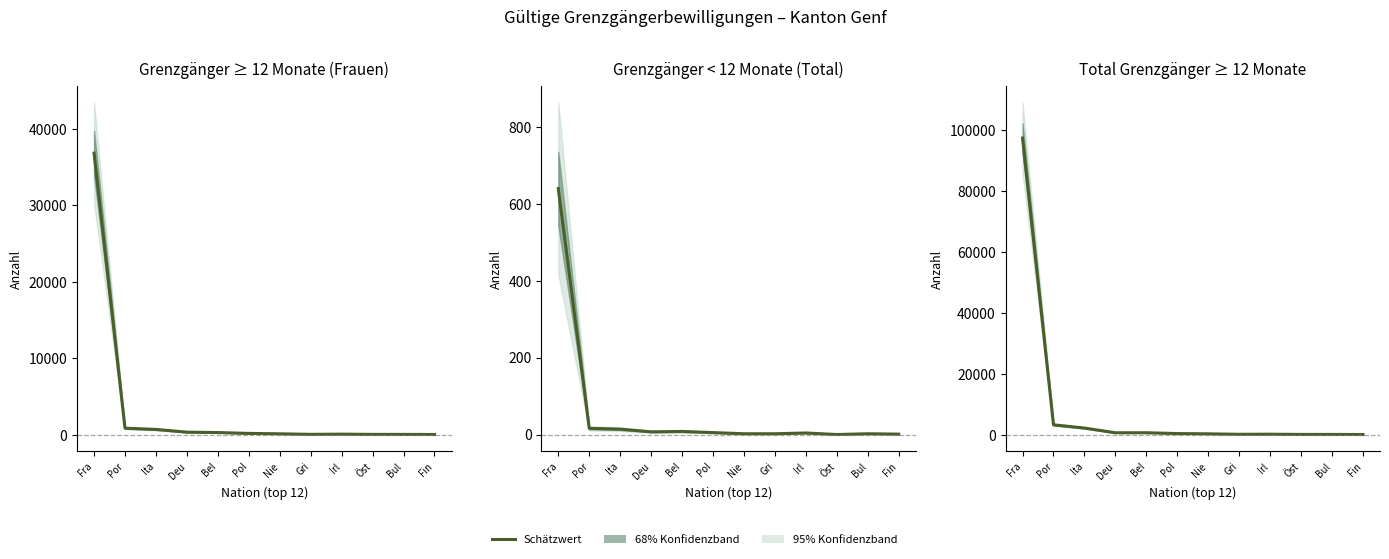

True or false: the data shows 3218 at Por.

True